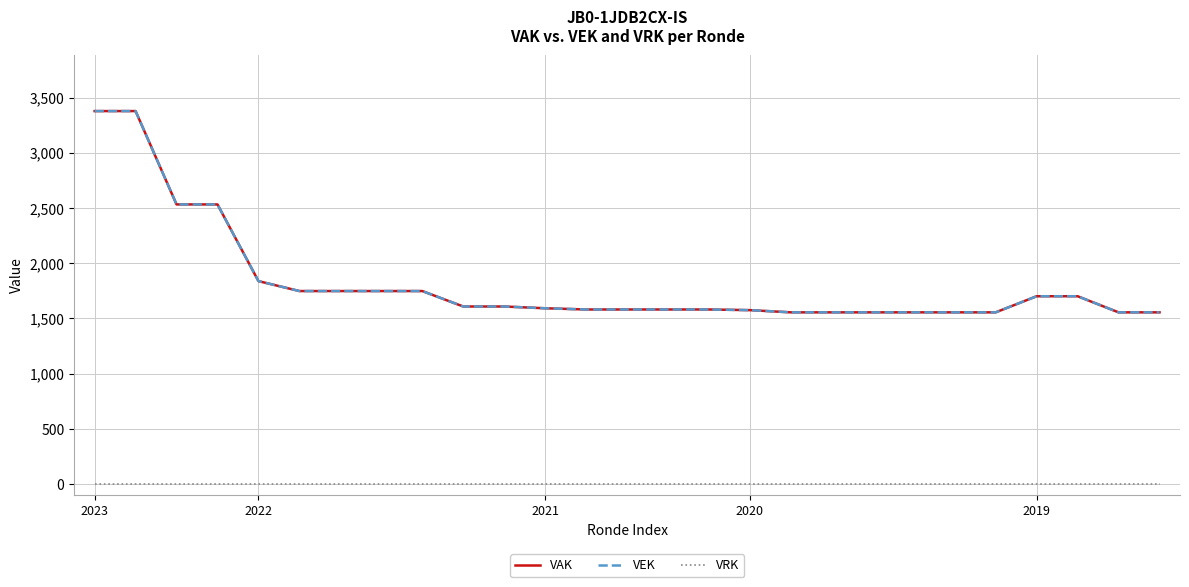

Does the chart have visible grid lines?

Yes